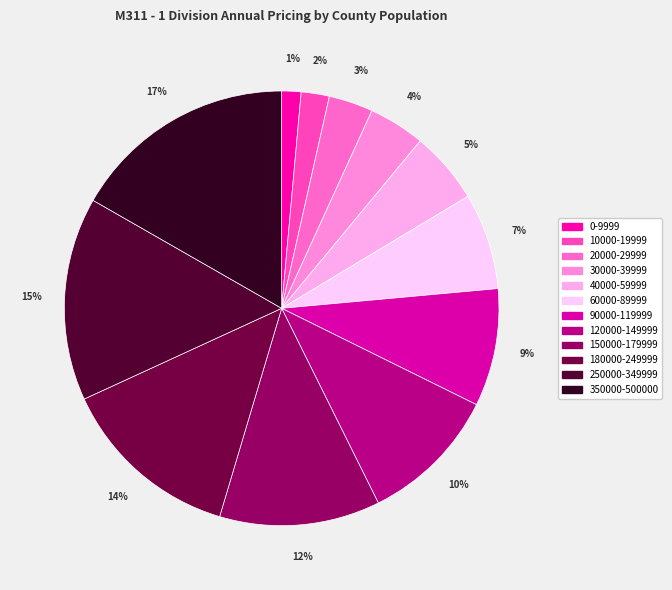

Count the number of slices in the pie.

12